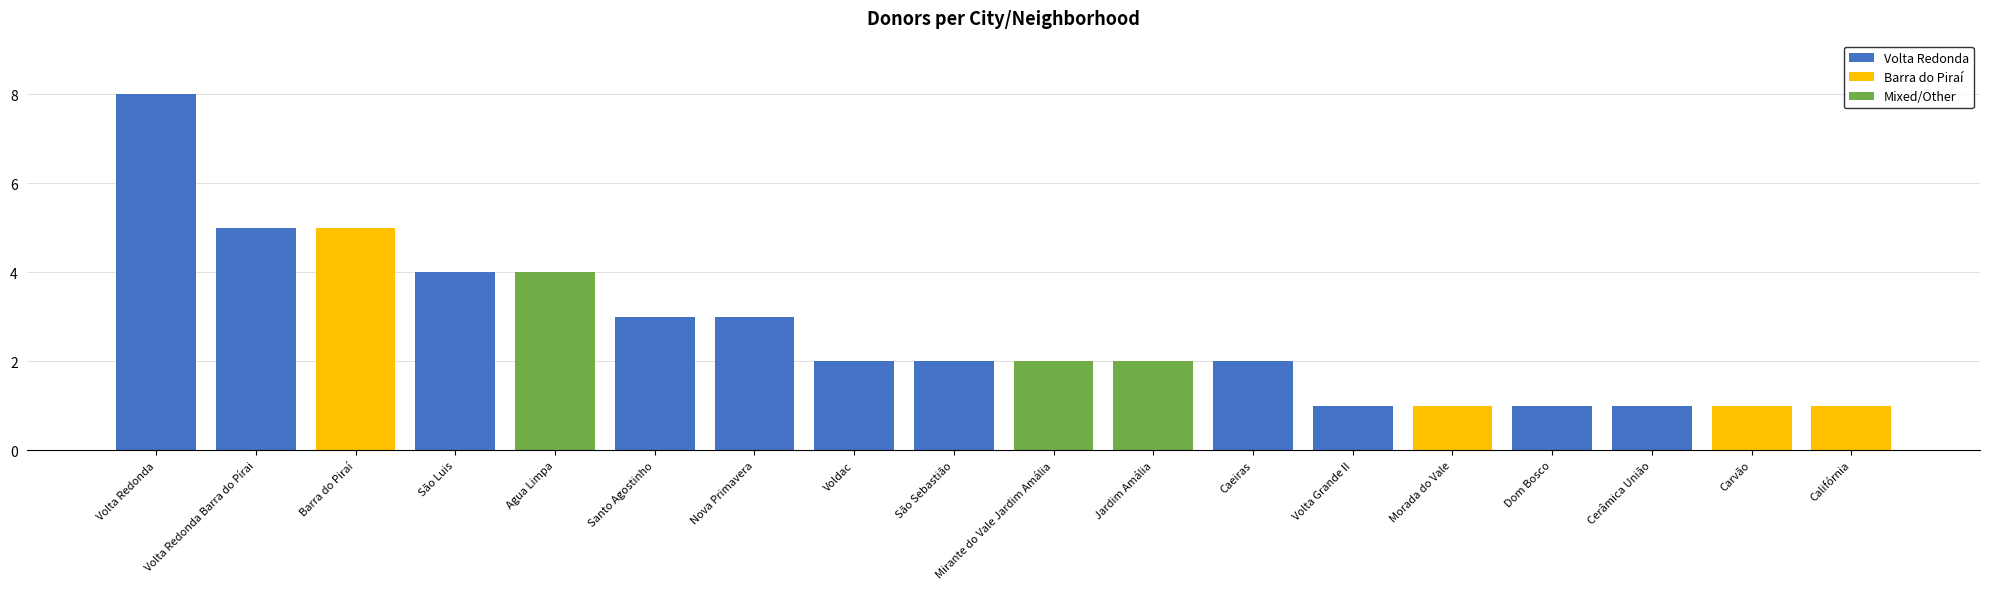

Which has a higher value, Dom Bosco or São Luis?

São Luis